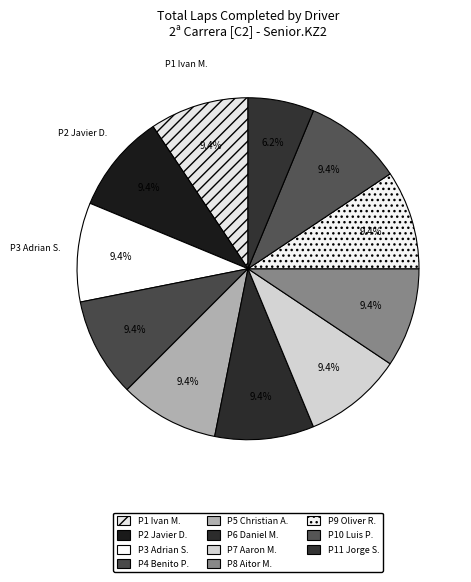

How many segments does this pie chart have?

11